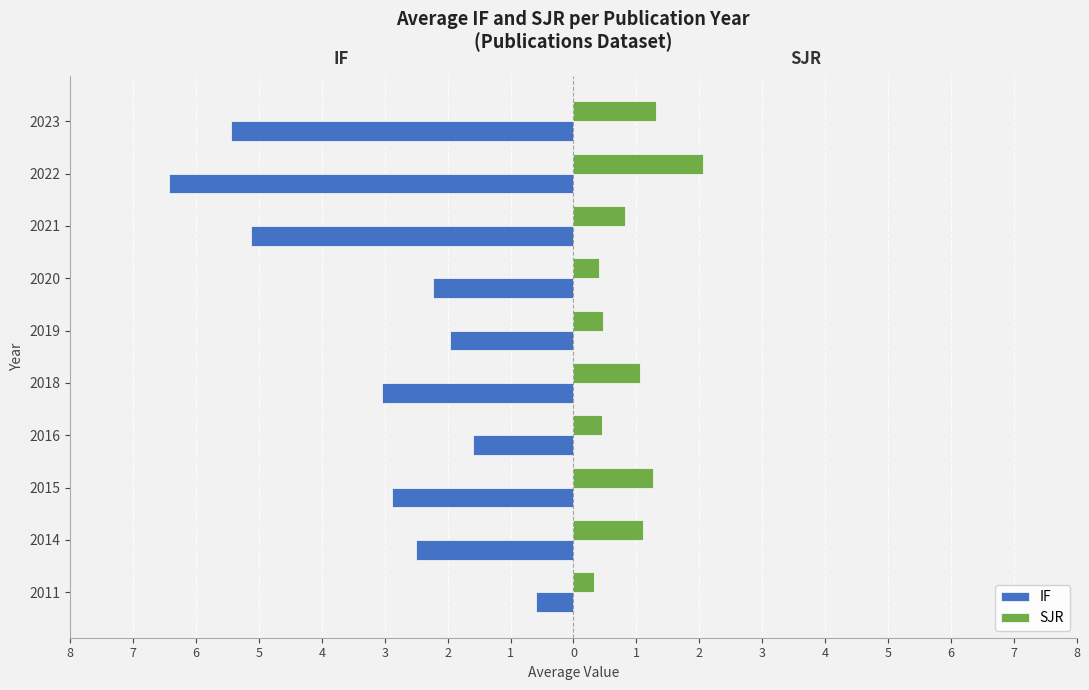

What are all the series names shown in the legend?

IF, SJR